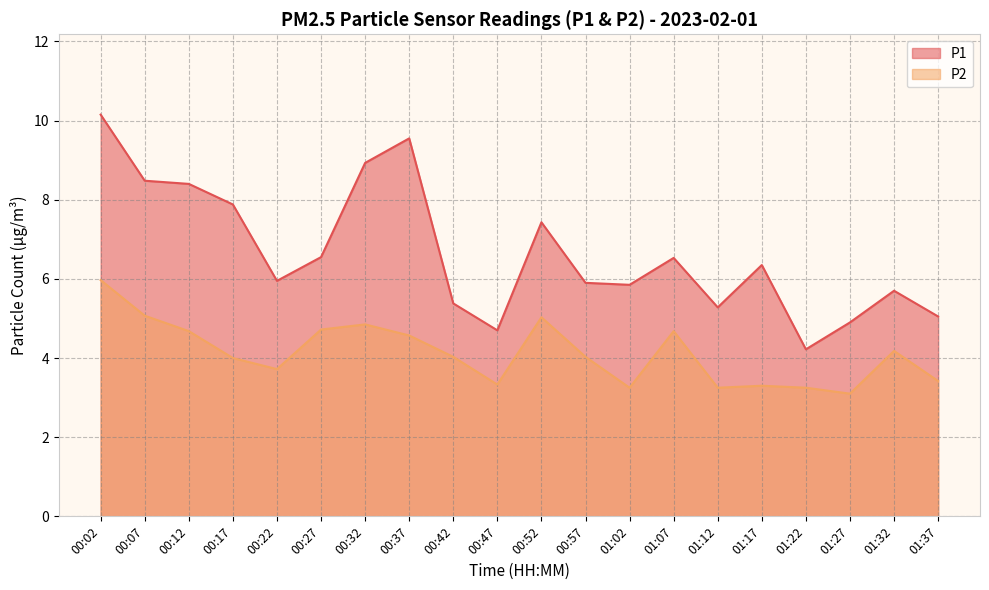

Rank the categories by P2 value from lowest to highest.

01:27, 01:02, 01:12, 01:22, 01:17, 00:47, 01:37, 00:22, 00:17, 00:42, 00:57, 01:32, 00:37, 00:12, 01:07, 00:27, 00:32, 00:52, 00:07, 00:02